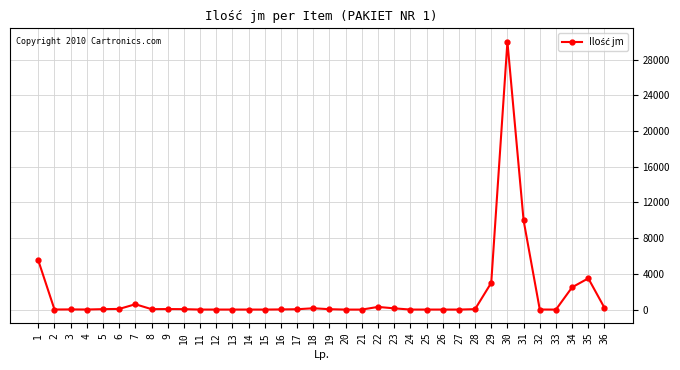

What is the greatest value displayed?

30000